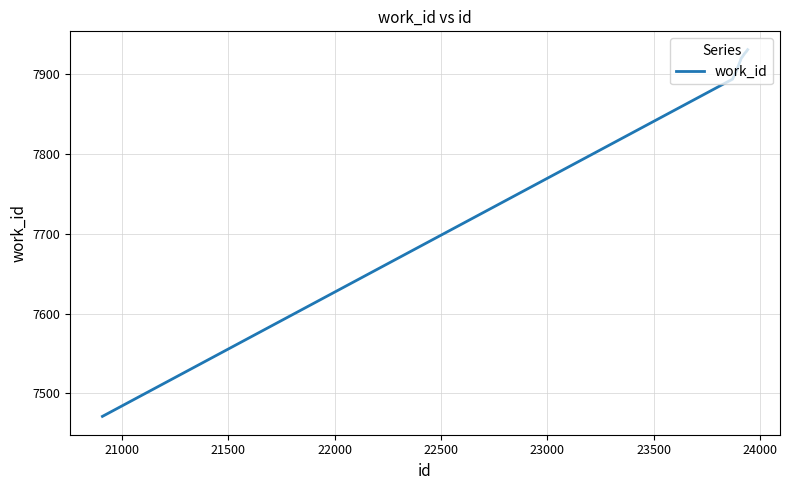

What is the greatest value displayed?

7931